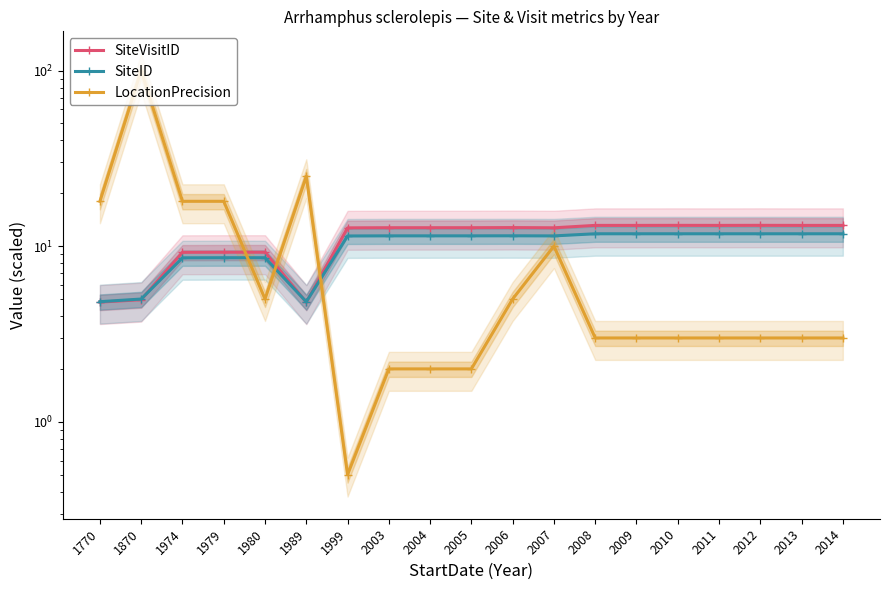

How many distinct data groups are displayed?

3